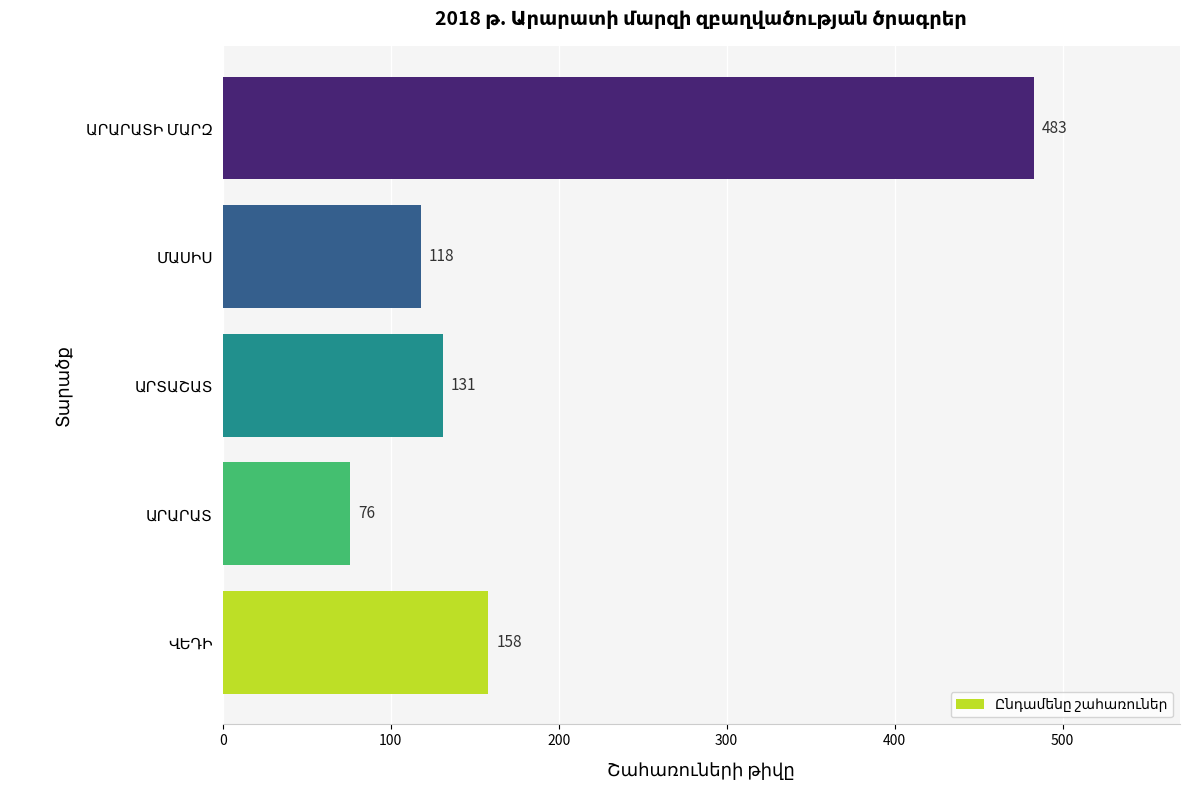

What is the average value?

193